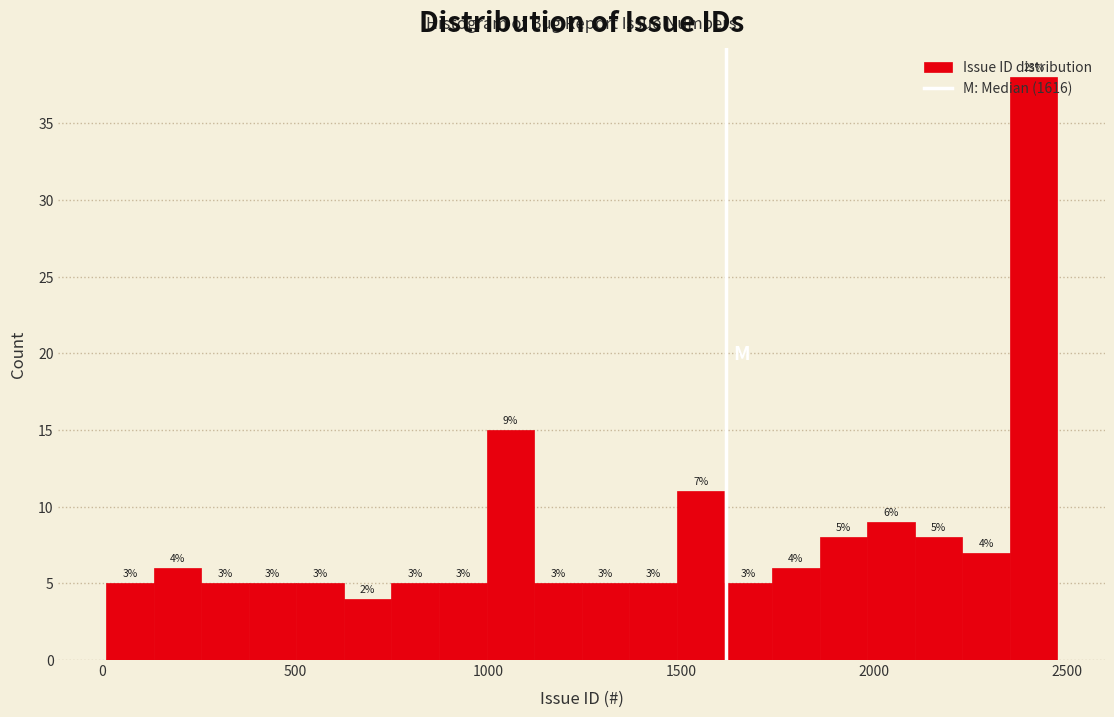

Around what value on the x-axis is the tallest bar? Give the approximate position of its centre, as read against the axis.

2400